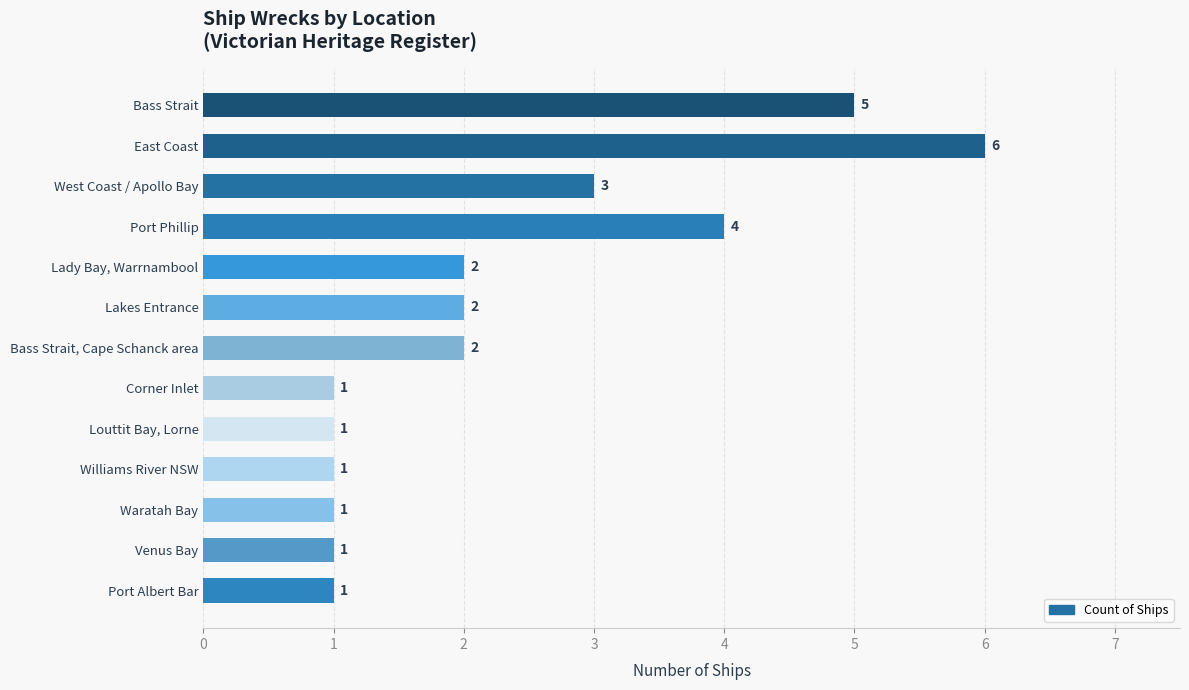

At which category does the chart reach its peak across all series?

East Coast